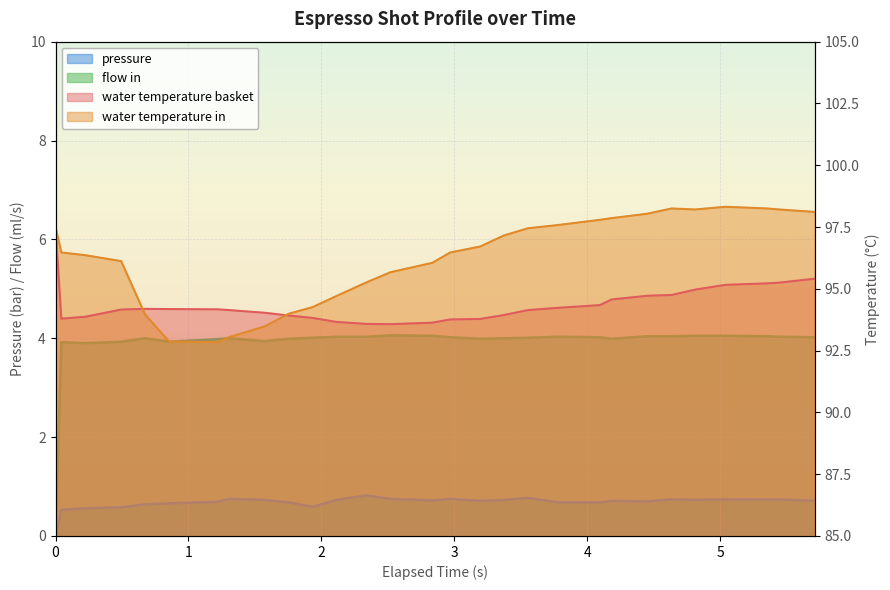

Is it true that water_temperature_in equals 40.5 at 25?

False